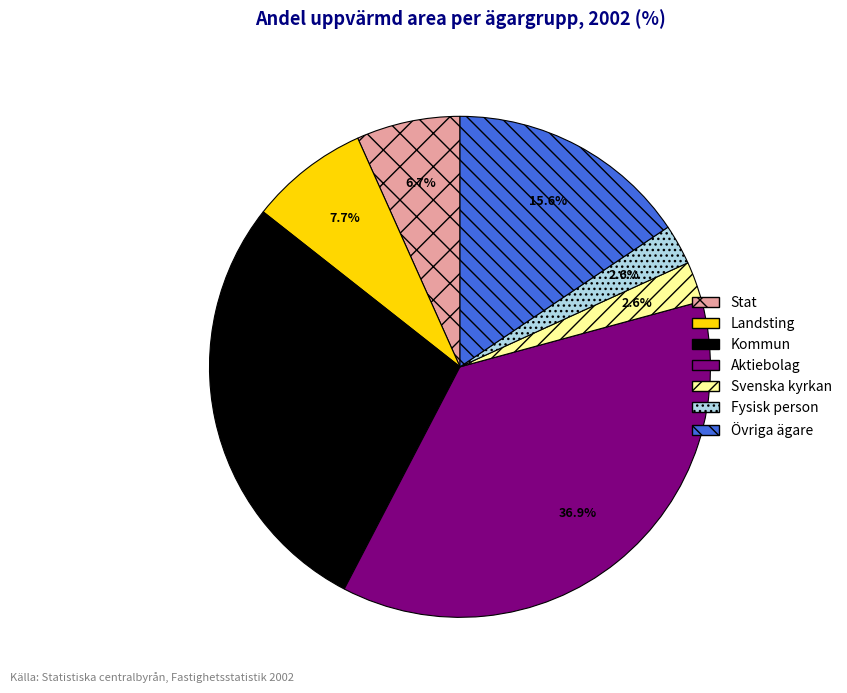

Do Övriga ägare and Aktiebolag together represent more than half of the pie?

Yes